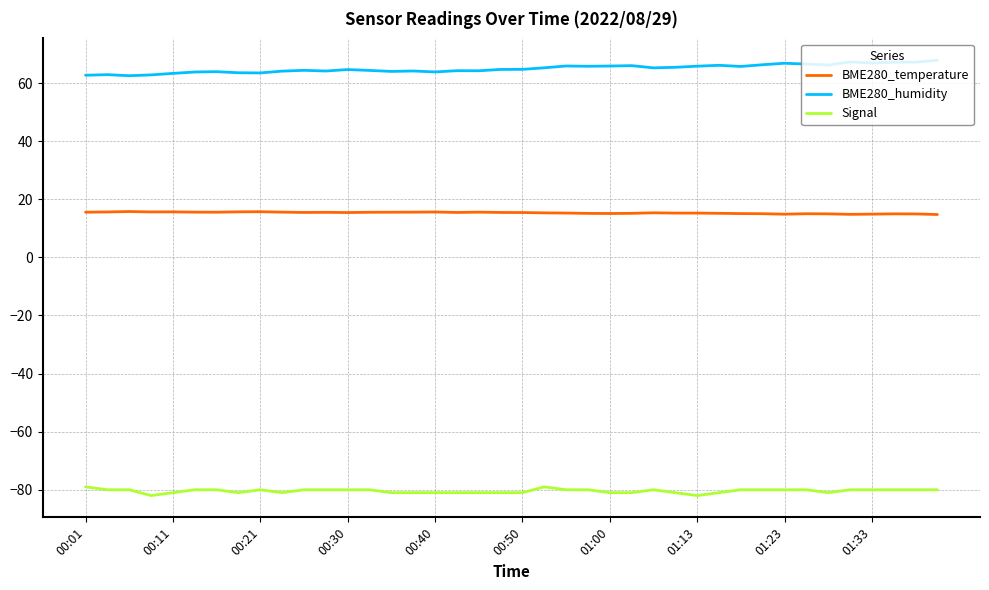

What is the average value of the Signal series?

-80.4